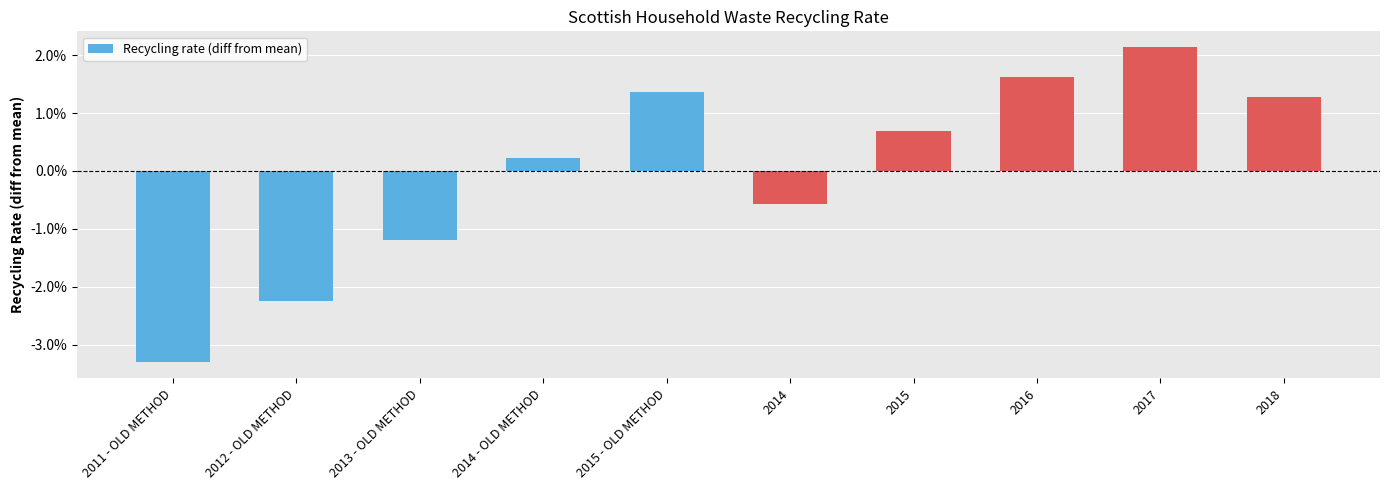

What is the label of the 3rd bar from the right?

2016